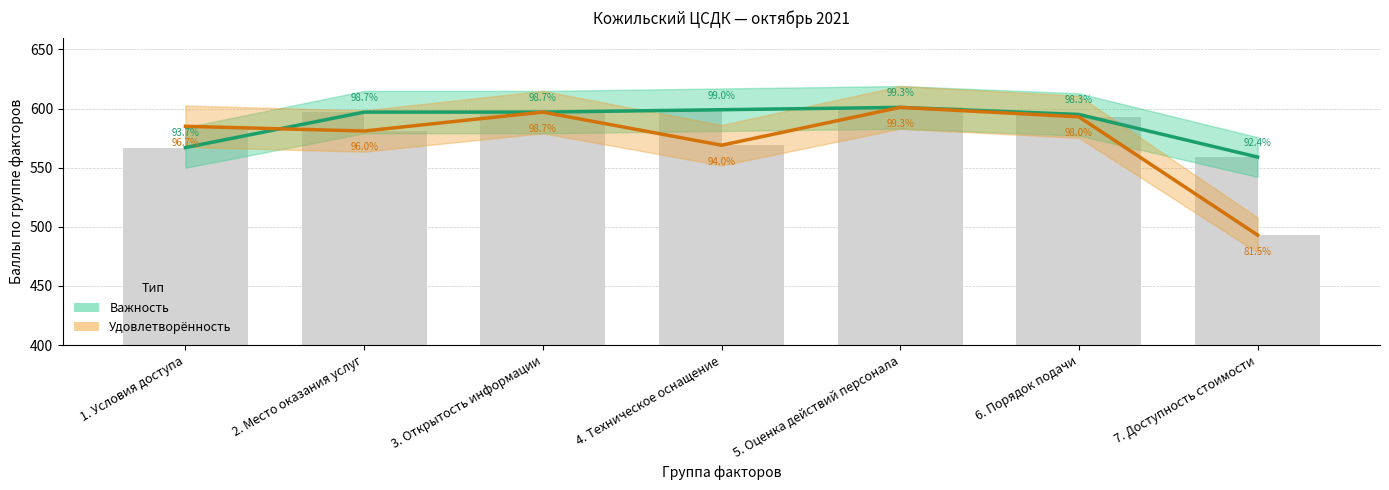

Which series has the widest spread of values?

Удовлетворённость (коэф.)